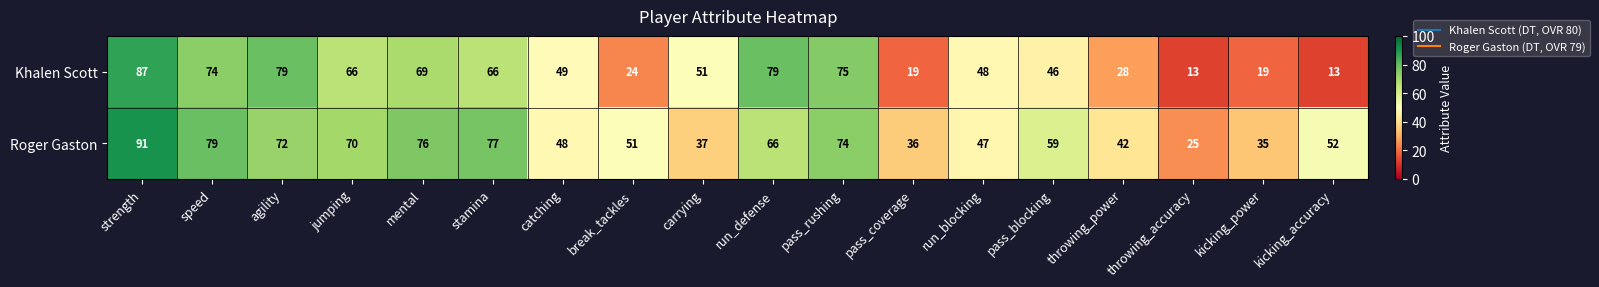

What is the maximum value for Khalen Scott?

87